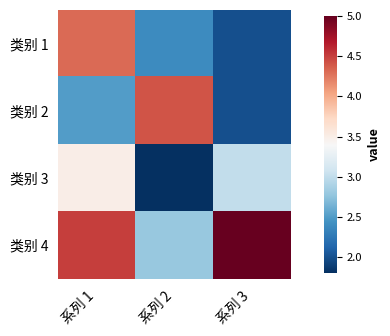

At how many categories does at least one series exceed 3?

3